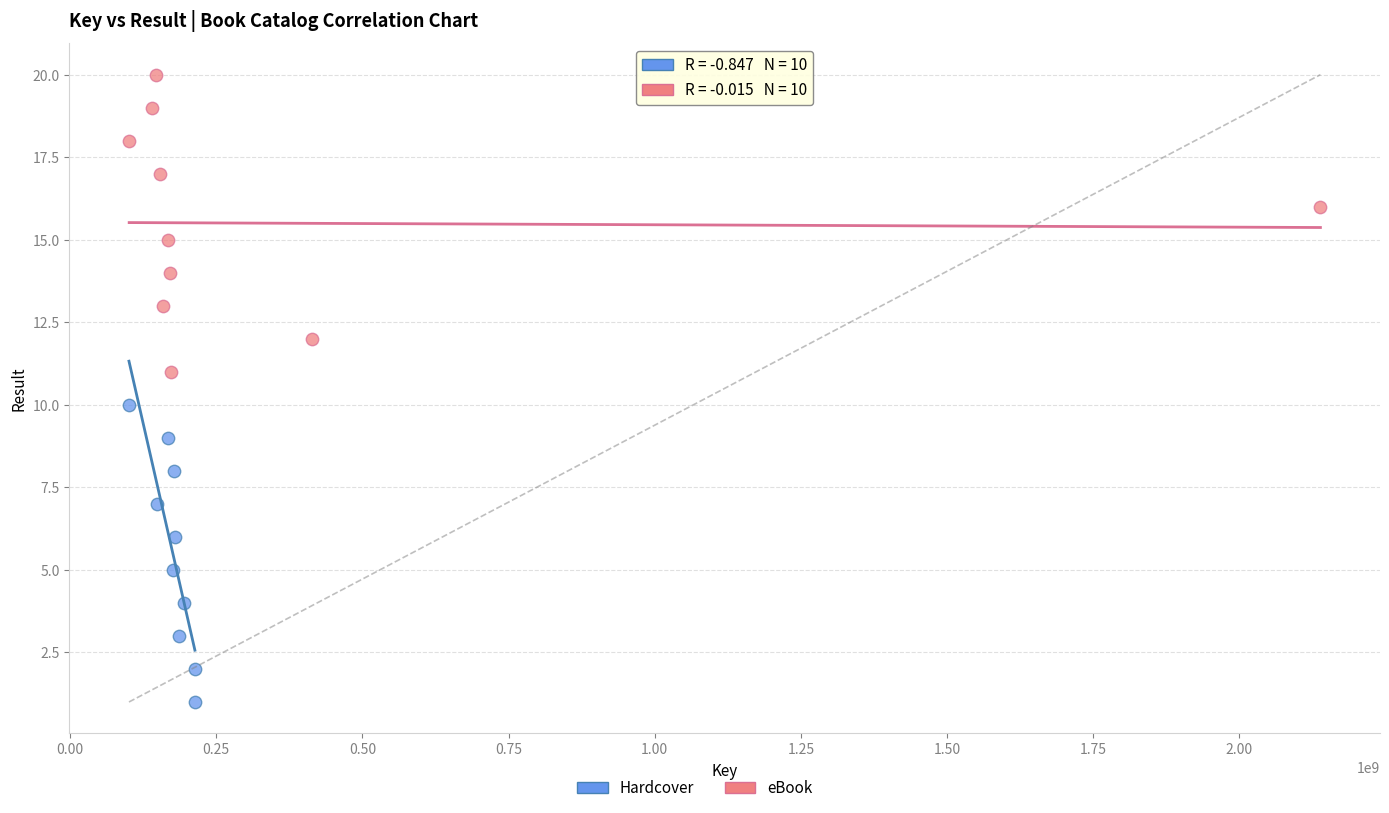

Which series reaches the maximum Y coordinate?

eBook